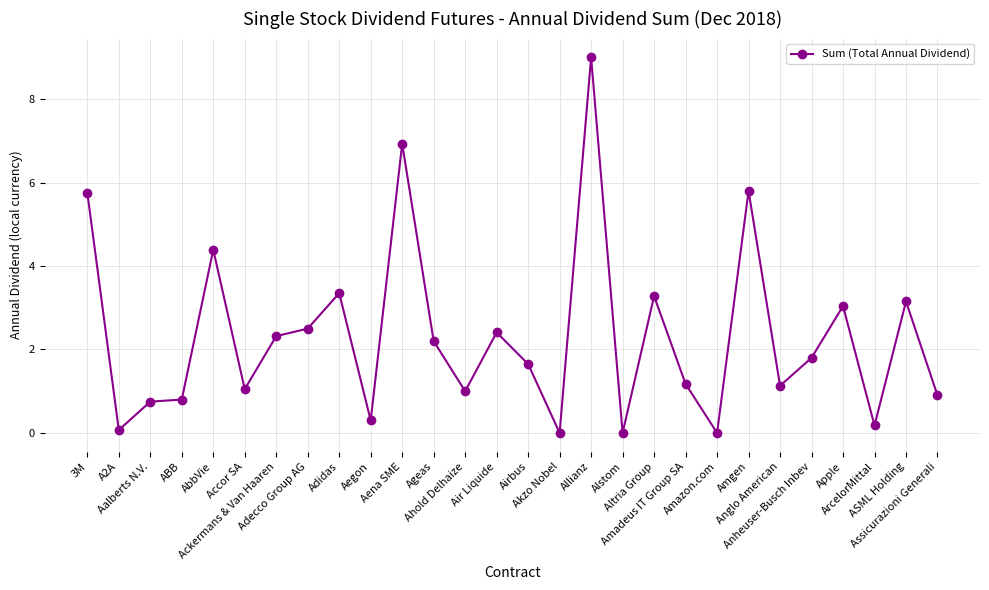

What is the label of the 8th point from the right?

Amazon.com